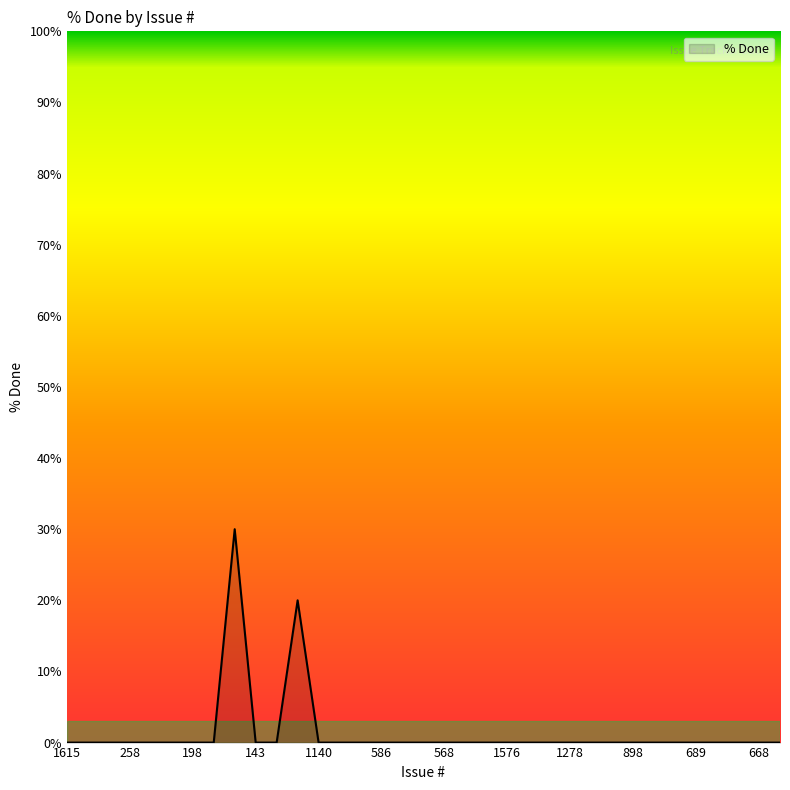

What is the sum of all values?

50